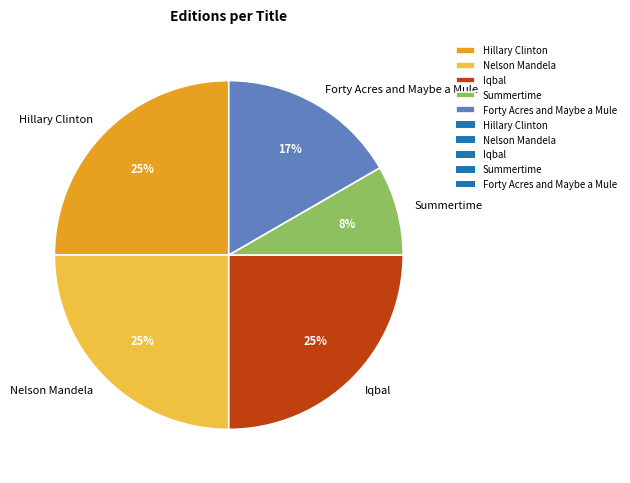

Count the number of slices in the pie.

5